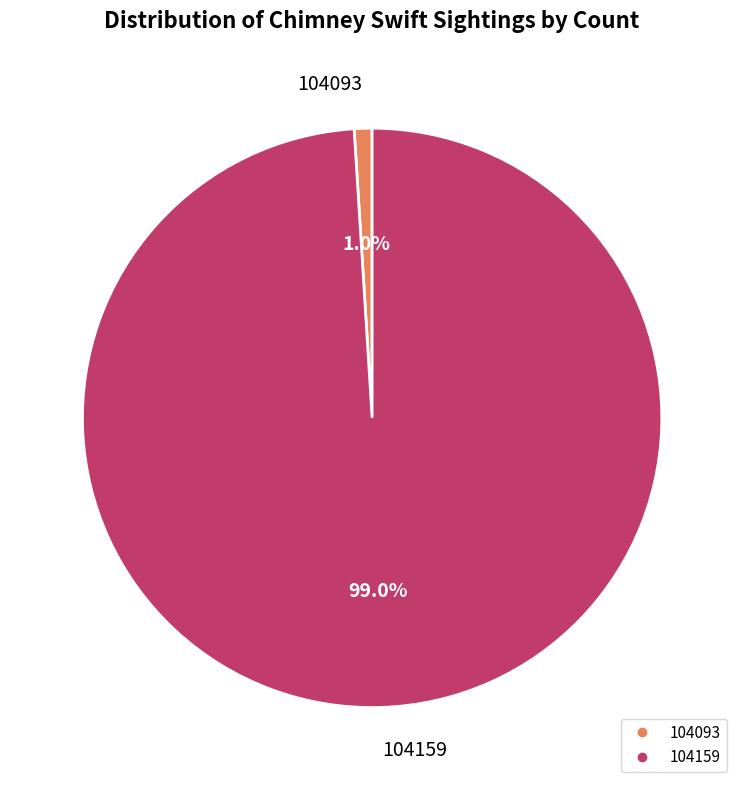

What portion of the pie excludes 104093?

99.0%